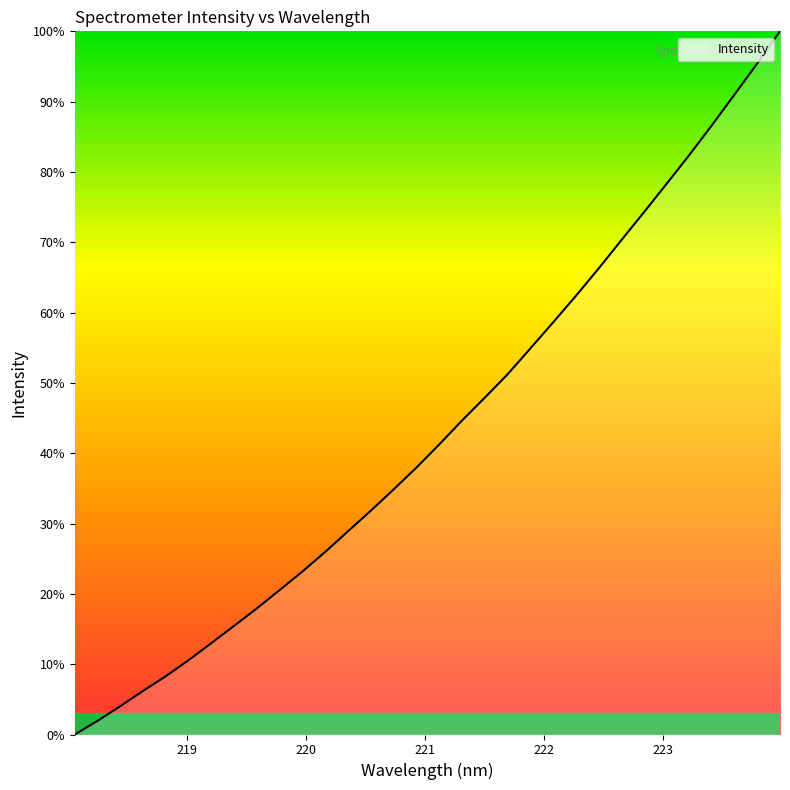

What is the greatest value displayed?

100.0